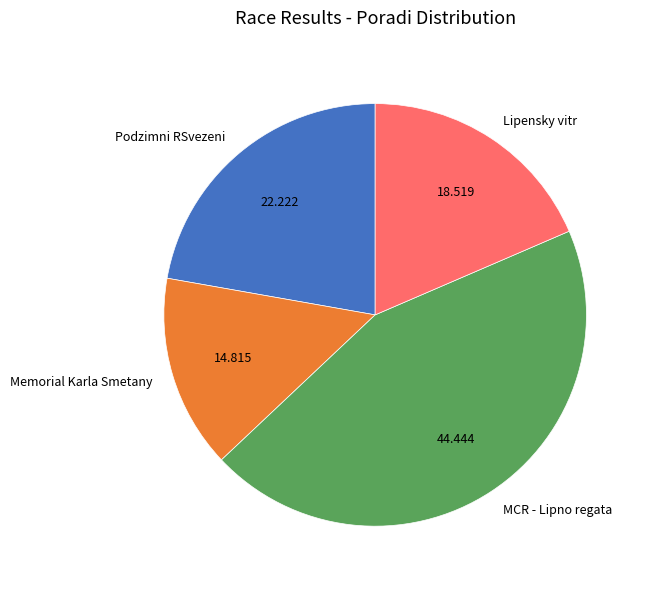

Does Podzimni RSvezeni account for over 50% of the chart?

No